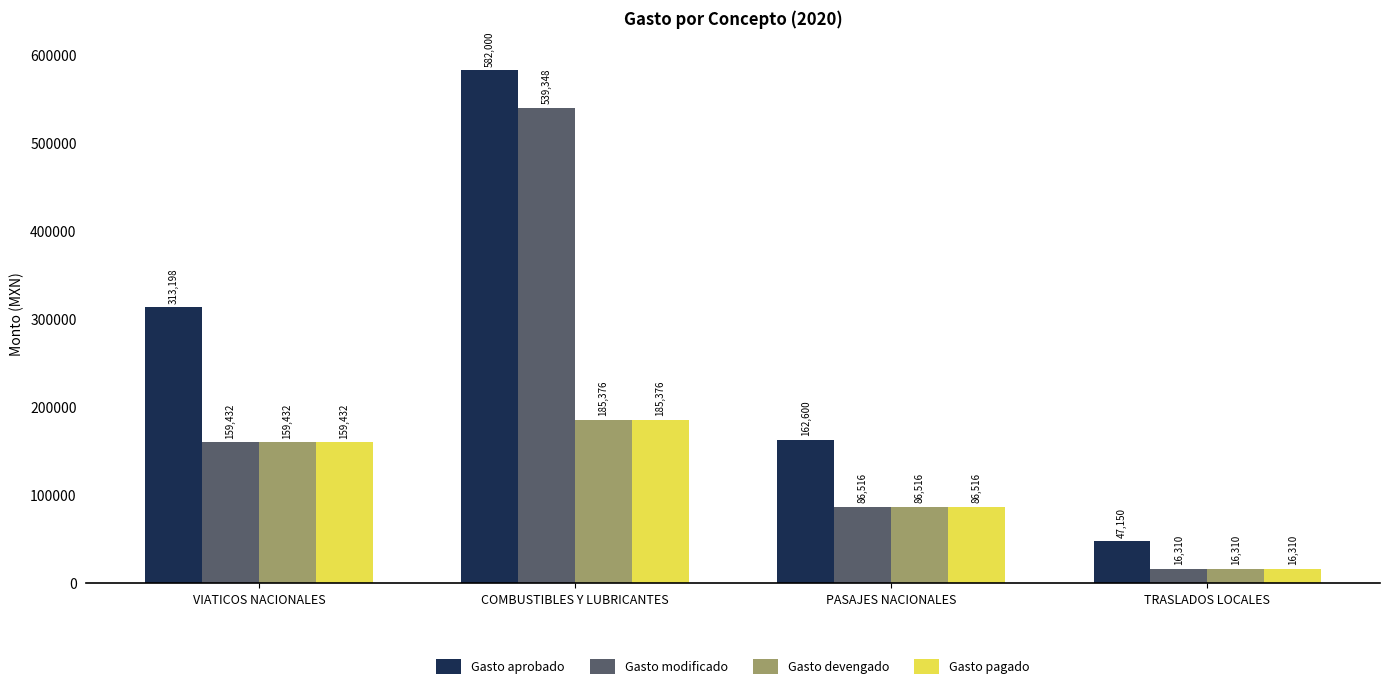

What is the sum of all Gasto devengado values?

447633.4